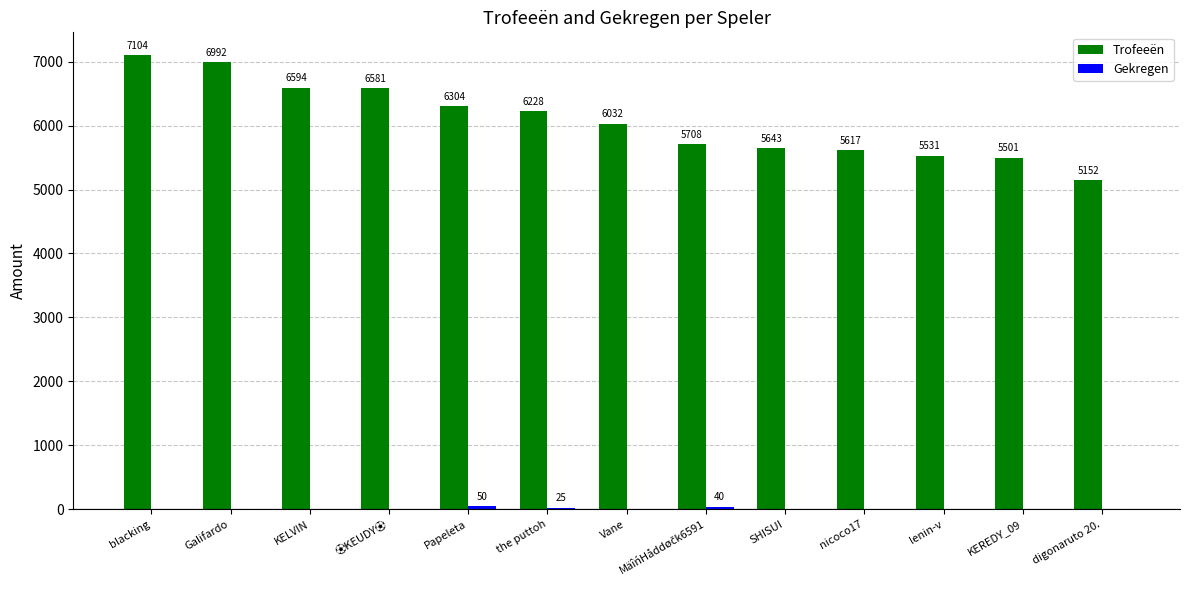

How many data points does each series have?

13